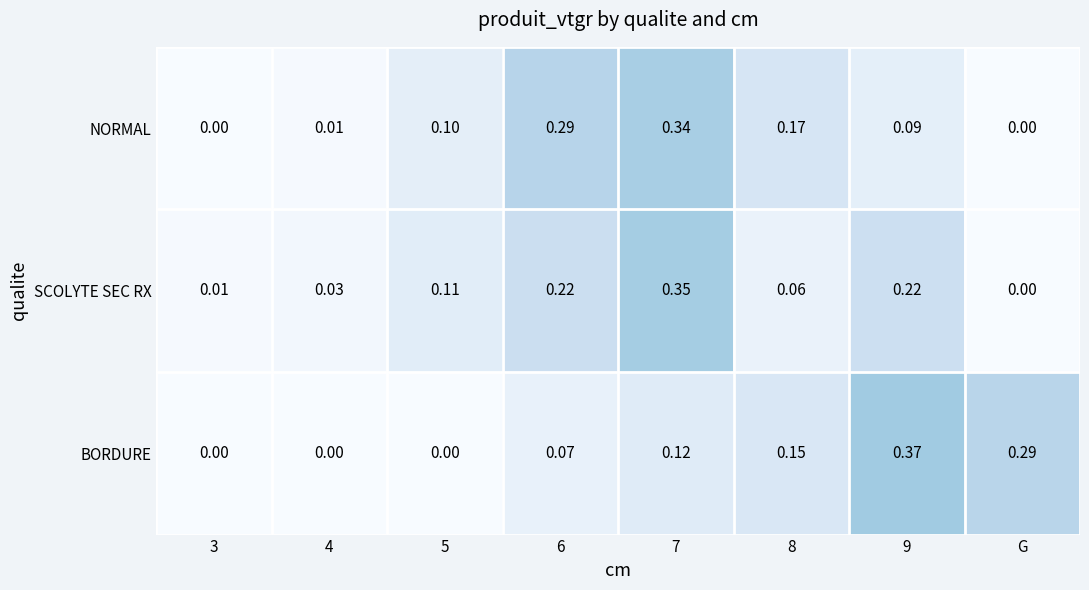

Is the value of BORDURE at 9 greater than the value of NORMAL at 8?

Yes